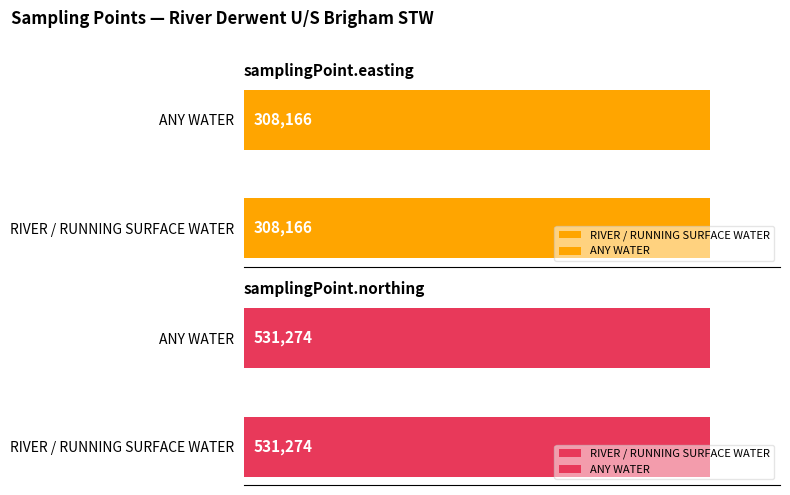

At how many categories does at least one series exceed 310821?

2